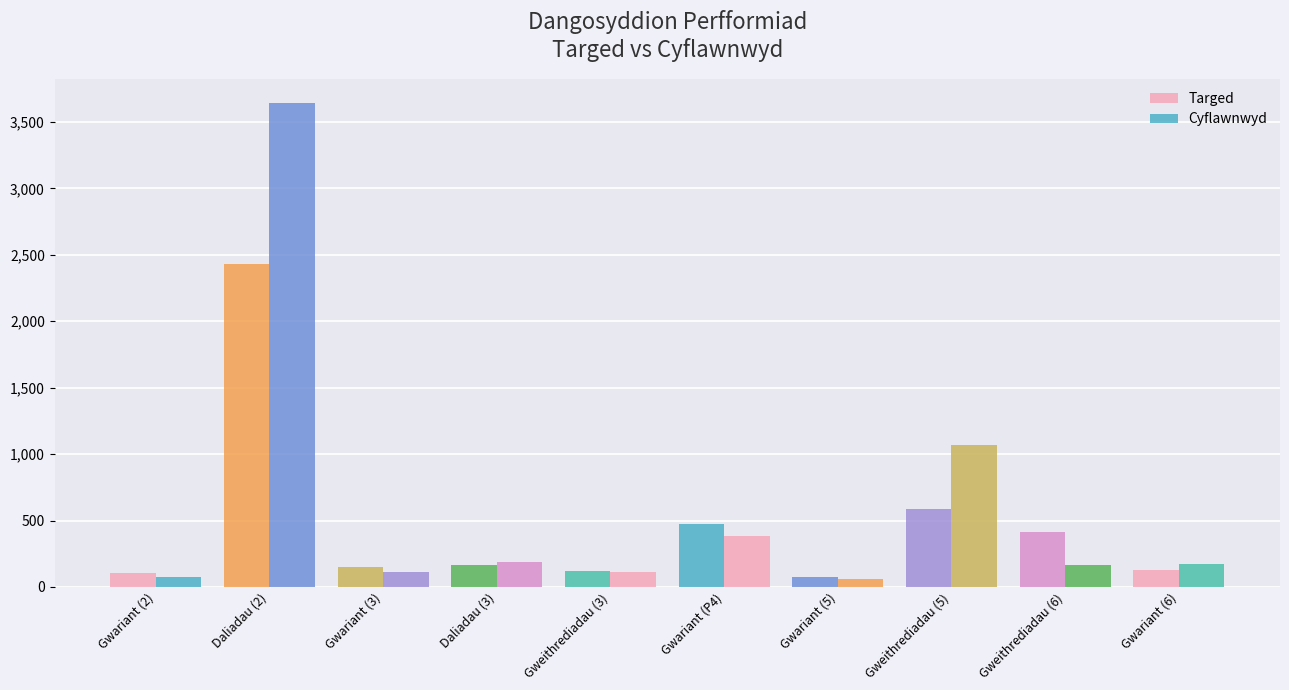

How many values in the Cyflawnwyd series exceed 169?

5